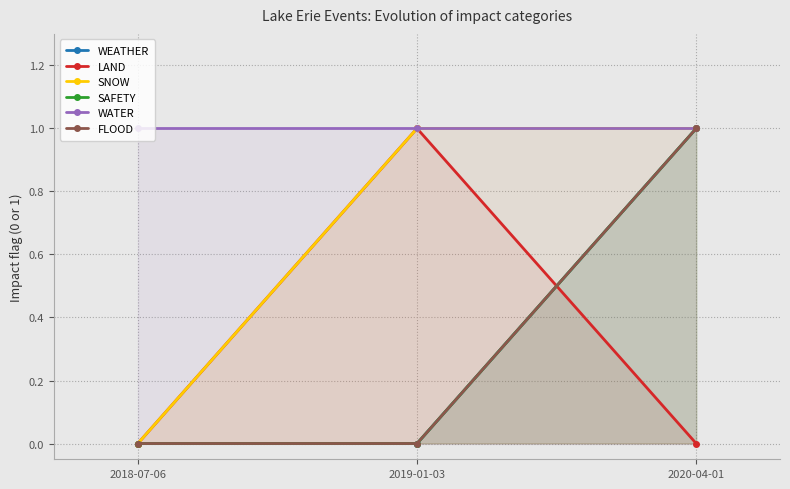

Reading left to right, extract all data points from this chart.

WEATHER: 0	0	1
LAND: 0	1	0
SNOW: 0	1	1
SAFETY: 0	0	1
WATER: 1	1	1
FLOOD: 0	0	1